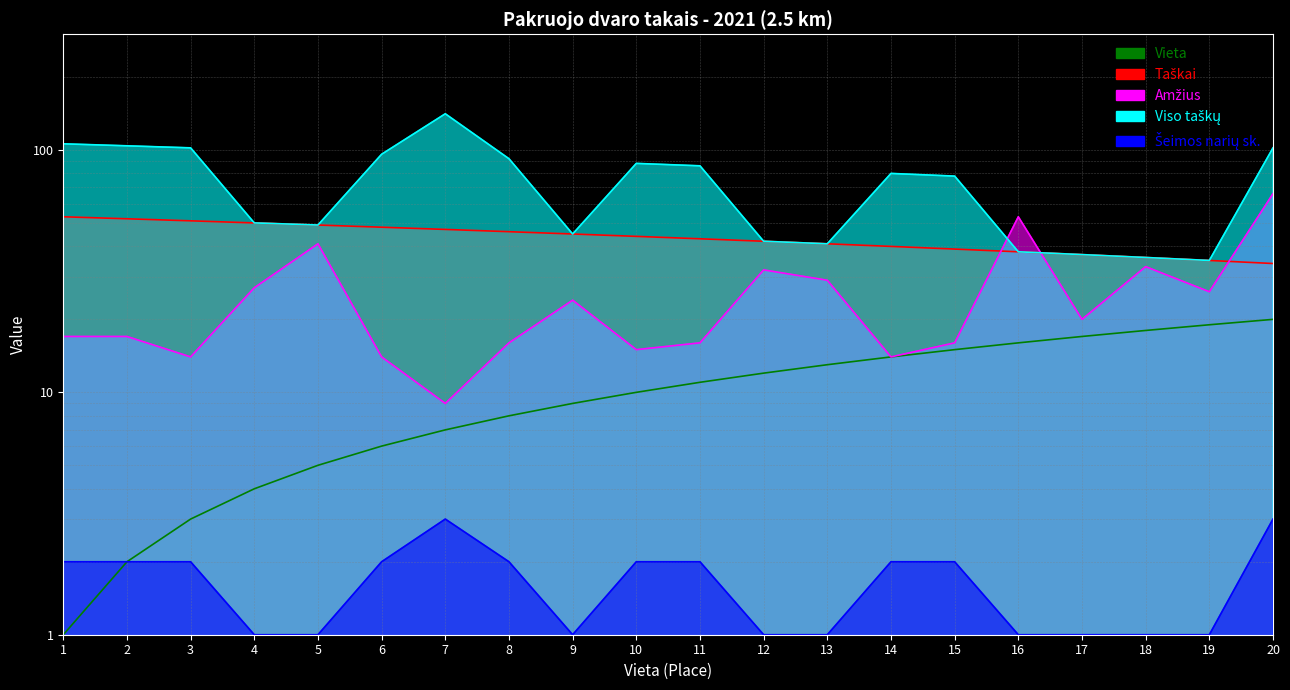

Which series ends up on top after the final intersection of Viso taškų and Amžius?

Viso taškų